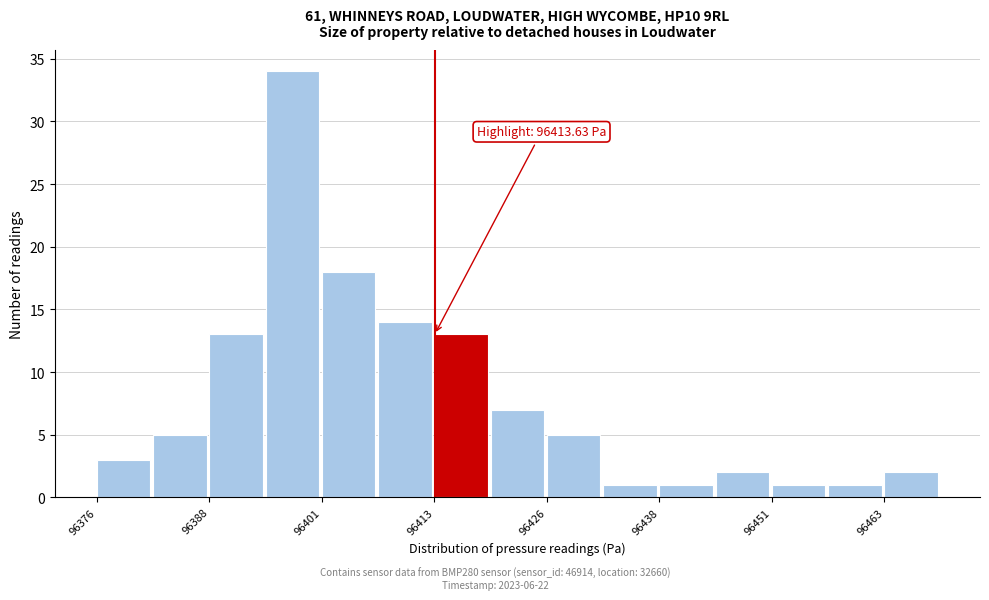

Around what value on the x-axis is the tallest bar? Give the approximate position of its centre, as read against the axis.

96398